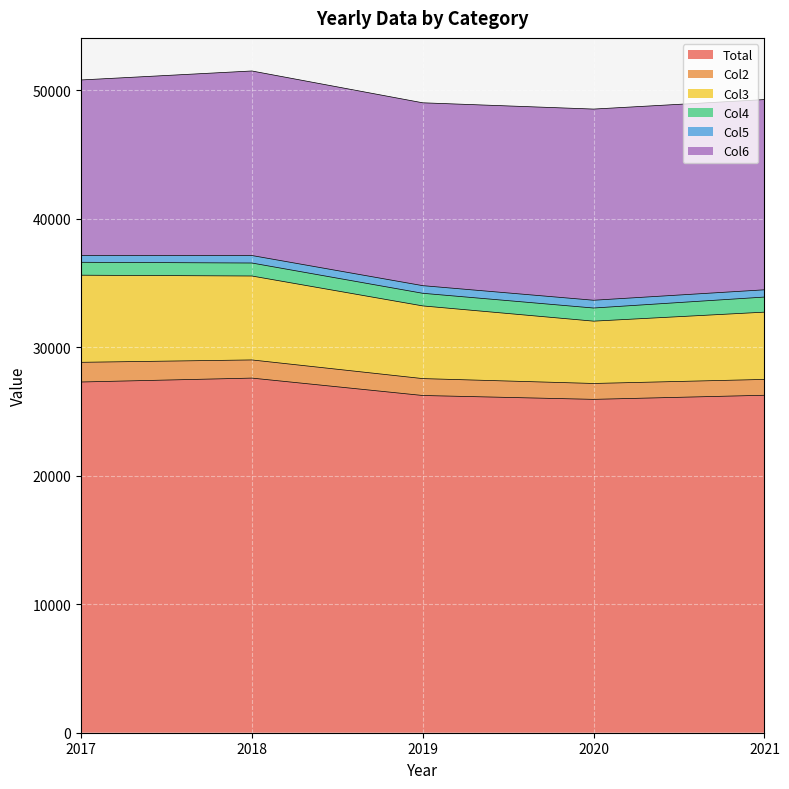

Rank the series by their maximum value, from highest to lowest.

Total, Col6, Col3, Col2, Col4, Col5